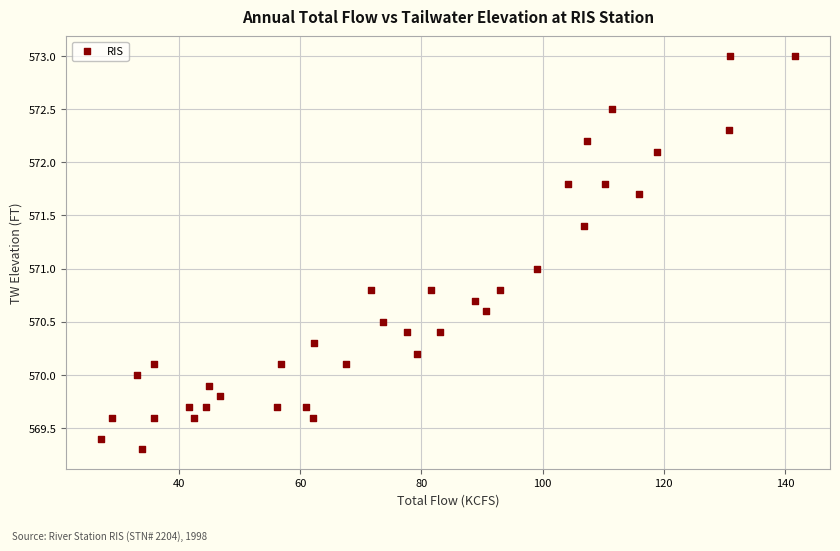

What is the range of Y values (max minus min)?

3.7